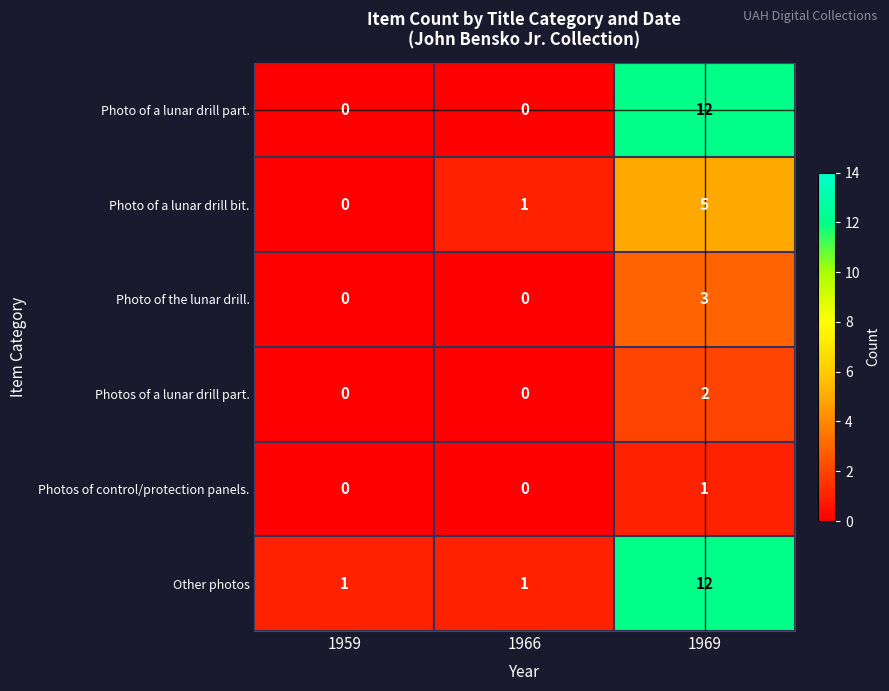

Reading left to right, transcribe all the data shown in this chart.

Photo of a lunar drill part.: 0	0	12
Photo of a lunar drill bit.: 0	1	5
Photo of the lunar drill.: 0	0	3
Photos of a lunar drill part.: 0	0	2
Photos of control/protection panels.: 0	0	1
Other photos: 1	1	12